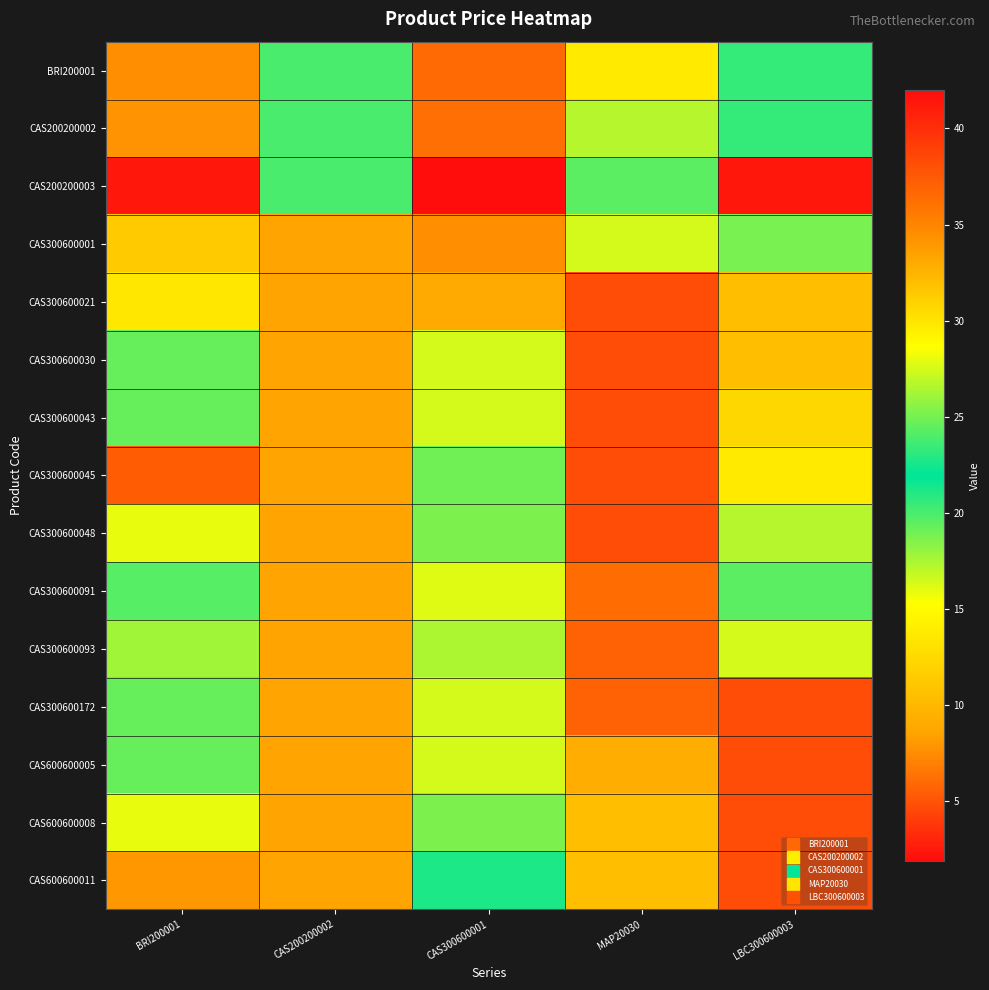

Reading left to right, transcribe all the data shown in this chart.

BRI200001: BRI200001=7.5	CAS200200002=20.0	CAS300600001=6.0	MAP20030=13.8	LBC300600003=23.3
CAS200200002: BRI200001=7.8	CAS200200002=20.0	CAS300600001=6.3	MAP20030=17.2	LBC300600003=23.3
CAS200200003: BRI200001=2.4	CAS200200002=20.0	CAS300600001=1.9	MAP20030=19.6	LBC300600003=41.3
CAS300600001: BRI200001=11.3	CAS200200002=33.3	CAS300600001=7.6	MAP20030=16.4	LBC300600003=25.1
CAS300600021: BRI200001=13.5	CAS200200002=33.3	CAS300600001=9.0	MAP20030=4.8	LBC300600003=32.0
CAS300600030: BRI200001=24.7	CAS200200002=33.3	CAS300600001=16.4	MAP20030=4.8	LBC300600003=32.0
CAS300600043: BRI200001=24.7	CAS200200002=33.3	CAS300600001=16.4	MAP20030=4.8	LBC300600003=12.4
CAS300600045: BRI200001=37.3	CAS200200002=33.3	CAS300600001=24.9	MAP20030=4.8	LBC300600003=13.8
CAS300600048: BRI200001=28.0	CAS200200002=33.3	CAS300600001=18.7	MAP20030=4.8	LBC300600003=17.2
CAS300600091: BRI200001=24.2	CAS200200002=33.3	CAS300600001=16.1	MAP20030=36.4	LBC300600003=19.6
CAS300600093: BRI200001=26.1	CAS200200002=33.3	CAS300600001=17.4	MAP20030=5.6	LBC300600003=16.4
CAS300600172: BRI200001=24.7	CAS200200002=33.3	CAS300600001=16.4	MAP20030=5.6	LBC300600003=4.8
CAS600600005: BRI200001=24.7	CAS200200002=33.3	CAS300600001=16.4	MAP20030=9.2	LBC300600003=4.8
CAS600600008: BRI200001=28.0	CAS200200002=33.3	CAS300600001=18.7	MAP20030=32.0	LBC300600003=4.8
CAS600600011: BRI200001=34.0	CAS200200002=33.3	CAS300600001=22.7	MAP20030=32.0	LBC300600003=4.8